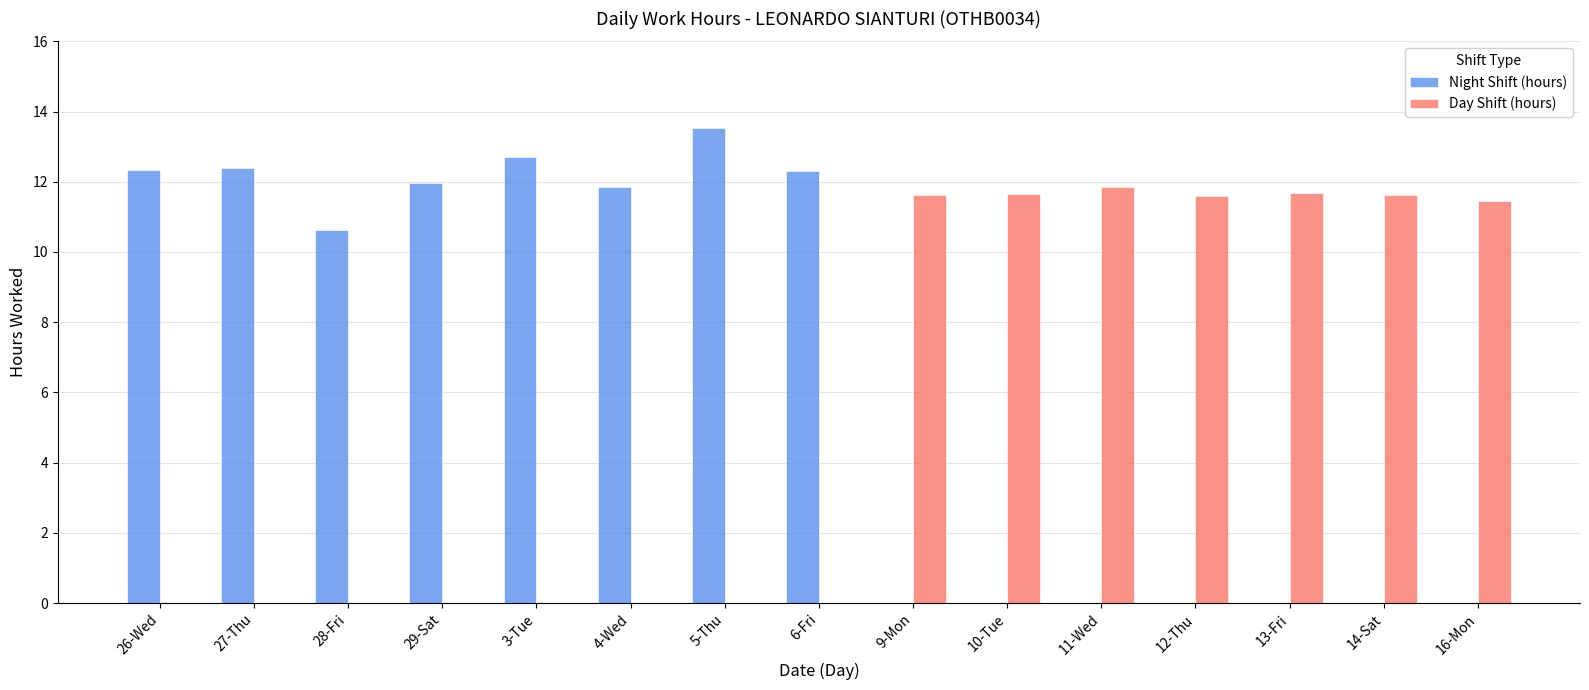

What is the sum of all Night Shift (hours) values?

97.7